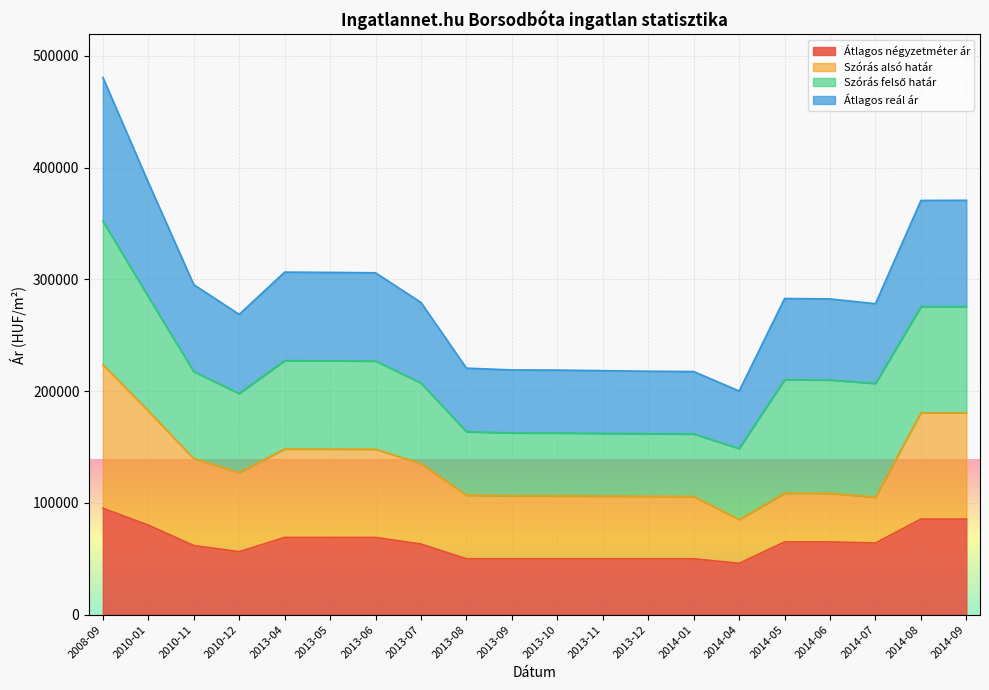

What is the value of the Átlagos reál ár point at the 1st from the left?

480718